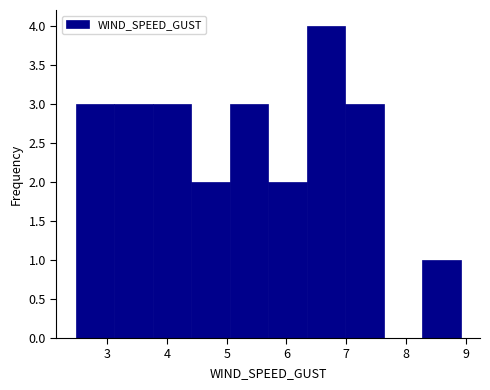

Reading left to right, transcribe this chart: for each bar, give the range it covers on the x-axis and its height. Neither the bar edges nor the heights are printed on the chart, so give them approximately, as read against the axes.

2.5 to 3.1: 3
3.1 to 3.8: 3
3.8 to 4.4: 3
4.4 to 5.1: 2
5.1 to 5.7: 3
5.7 to 6.3: 2
6.3 to 7.0: 4
7.0 to 7.6: 3
7.6 to 8.3: 0
8.3 to 8.9: 1